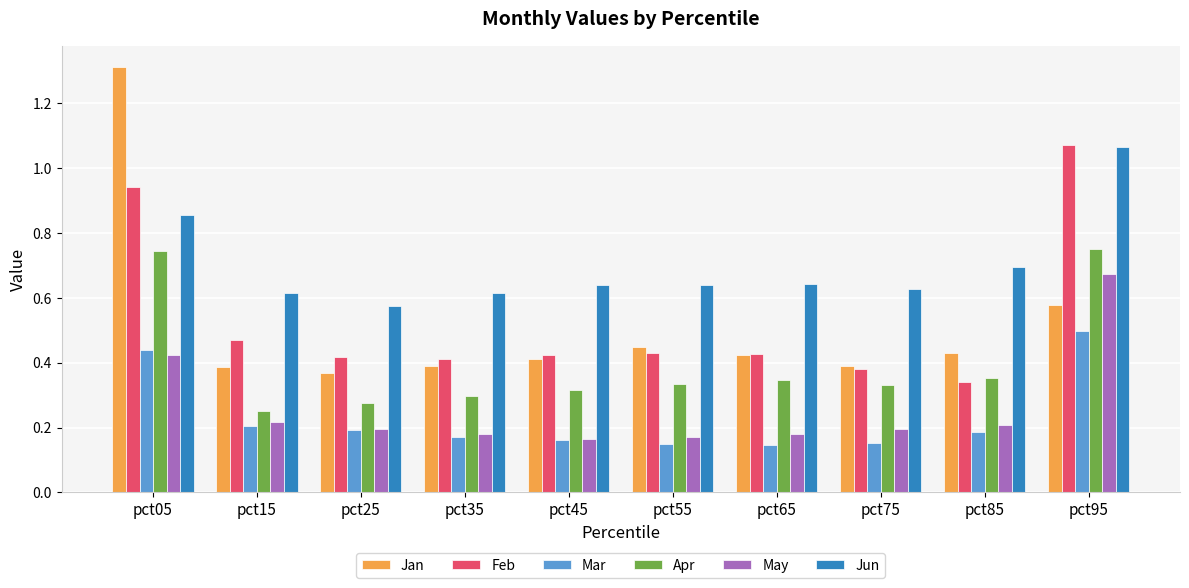

Count the May values in the range 0 to 1.

10